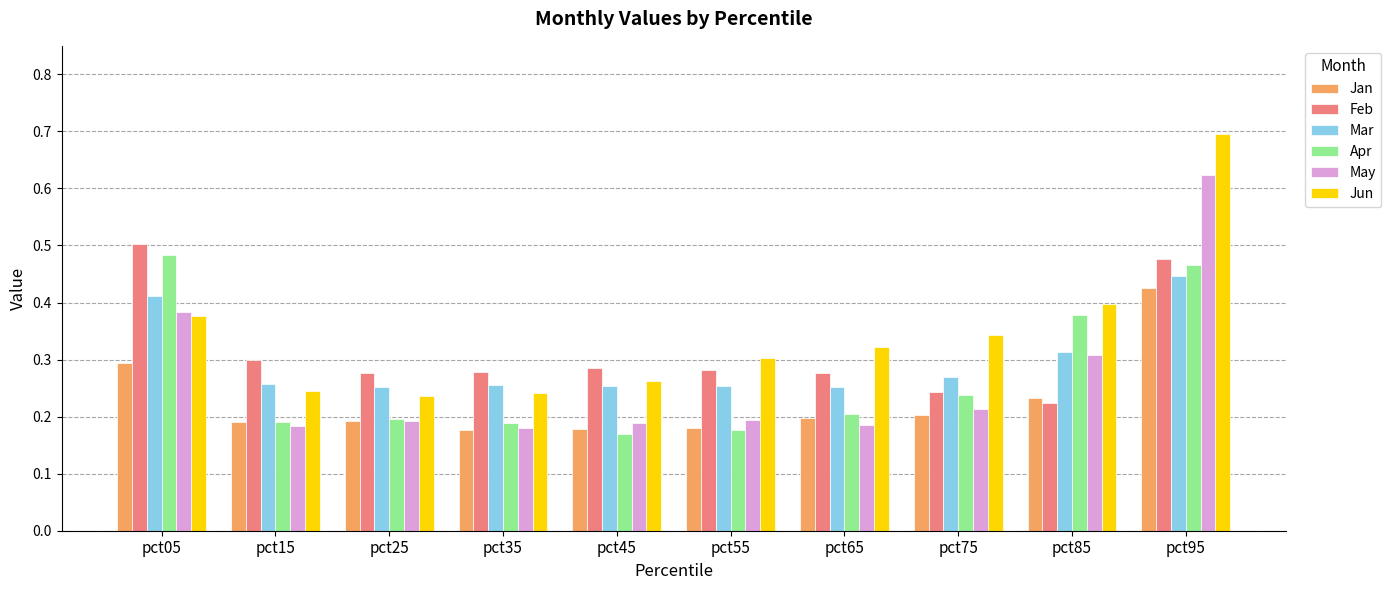

The Jun series shows 0.3 at pct75. True or false?

True